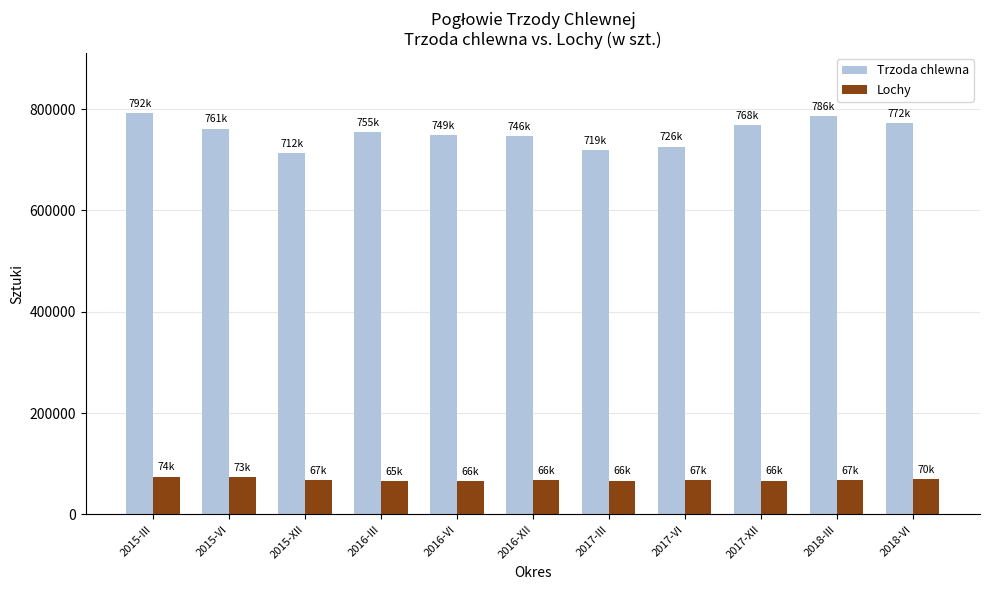

Does the chart contain stacked bars?

No